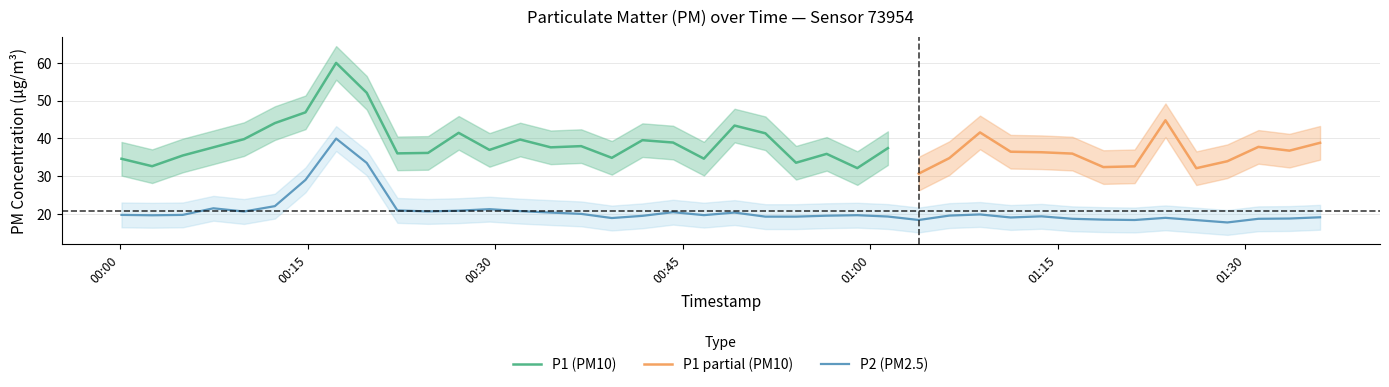

True or false: there are more than 0 points higher than both neighbors.

True